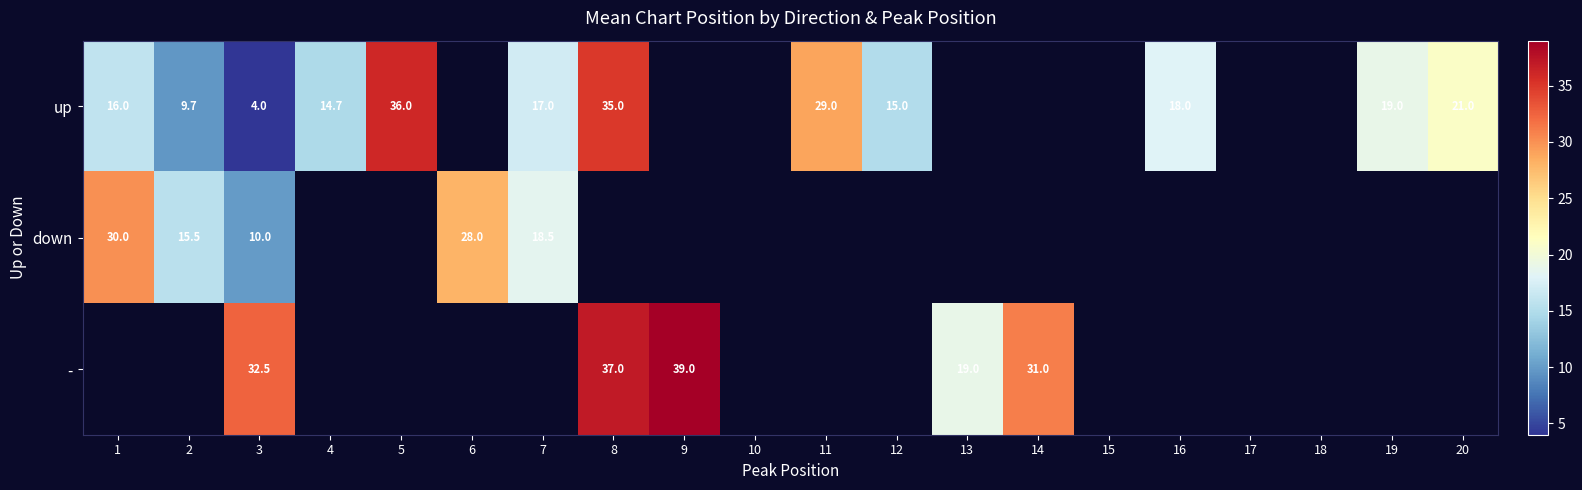

How many distinct data groups are displayed?

3